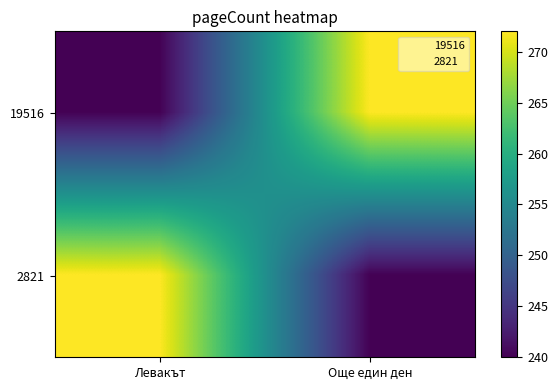

Which series has the widest spread of values?

19516